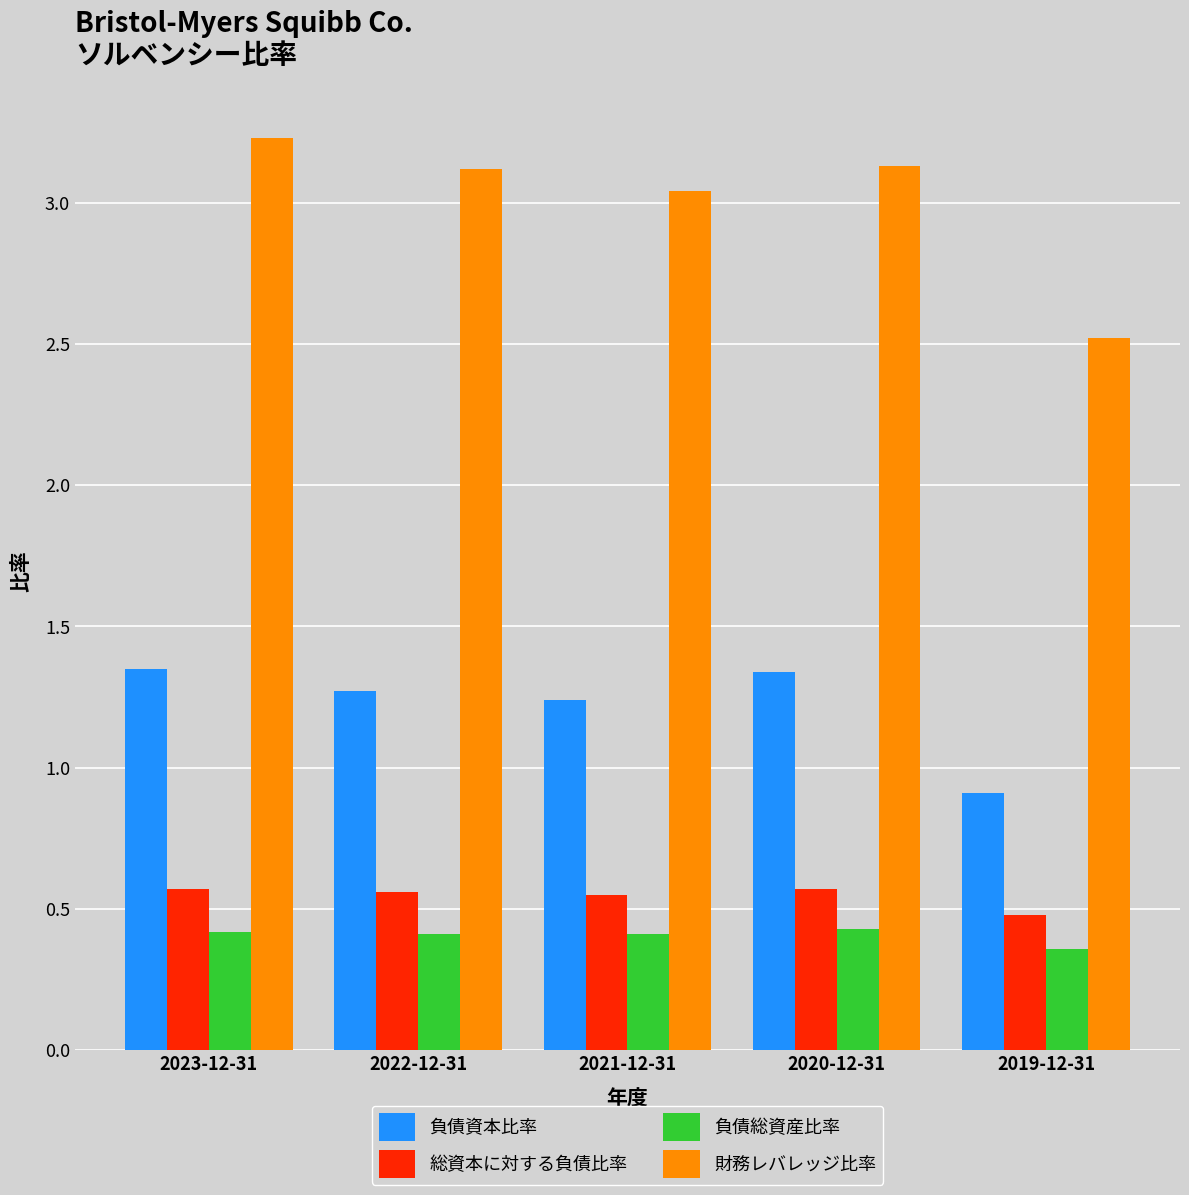

The value of 総資本に対する負債比率 at 2020-12-31 is 0.8. True or false?

False